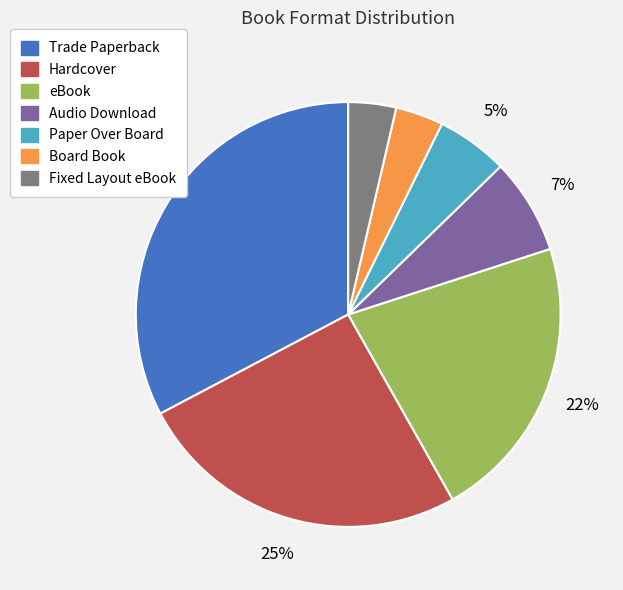

To the nearest percent, what is the difference between the largest and smallest slice percentages?

29%